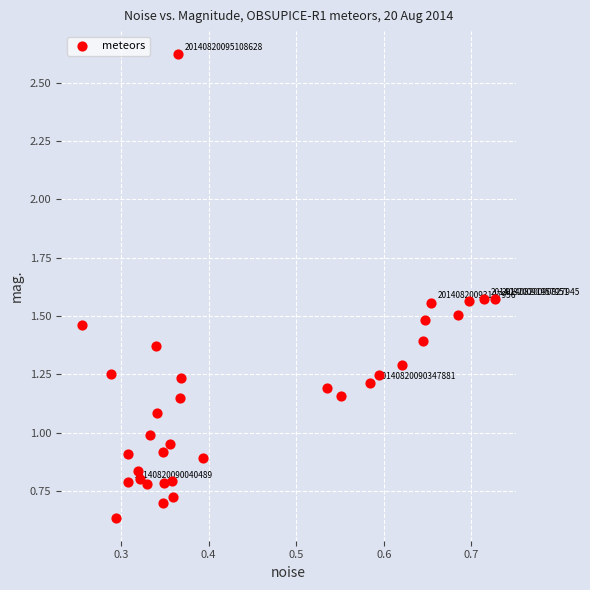

What is the range of Y values (max minus min)?

2.0